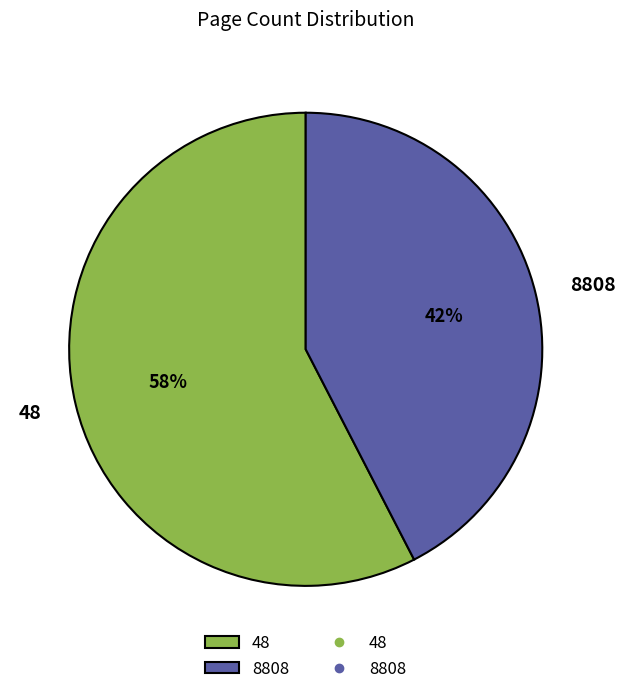

Which has a higher value, 8808 or 48?

48